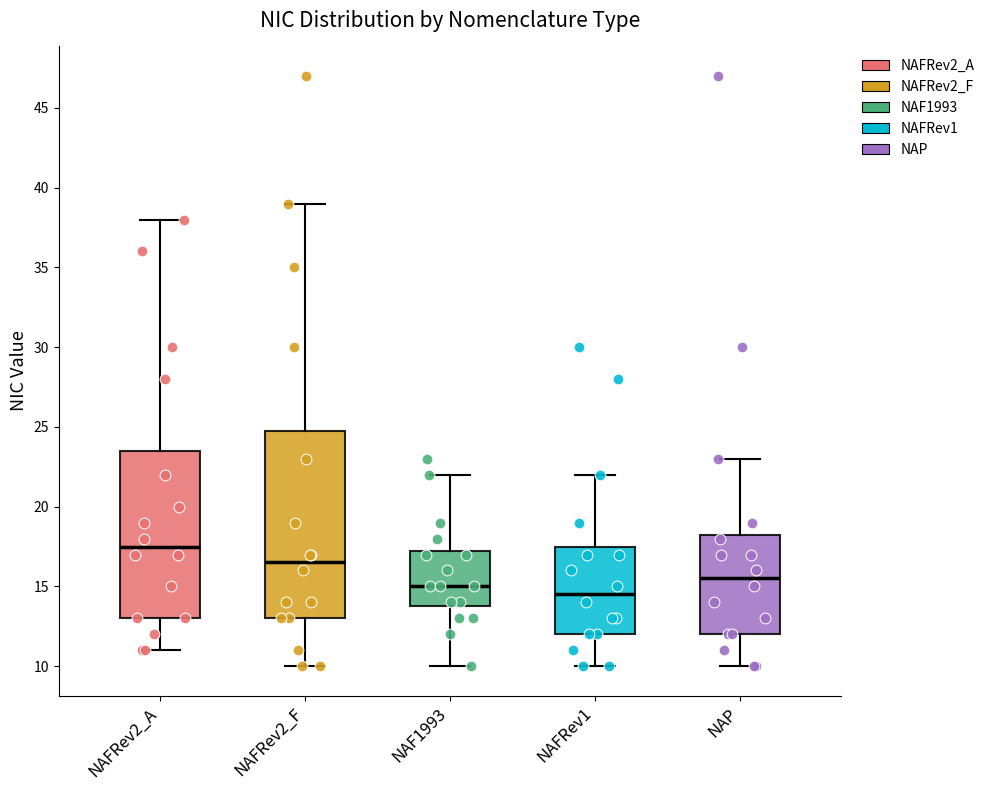

Reading left to right, read every box against the y-axis: the position of its median line, the range the box covers, and the ends of its whiskers. The values are not printed on the chart, so give them approximately, as read against the axis.

NAFRev2_A: median 17.5, box 13.0 to 23.5, whiskers 11.0 to 38.0
NAFRev2_F: median 16.5, box 13.0 to 25.0, whiskers 10.0 to 39.0
NAF1993: median 15.0, box 14.0 to 17.5, whiskers 10.0 to 22.0
NAFRev1: median 14.5, box 12.0 to 17.5, whiskers 10.0 to 22.0
NAP: median 15.5, box 12.0 to 18.5, whiskers 10.0 to 23.0